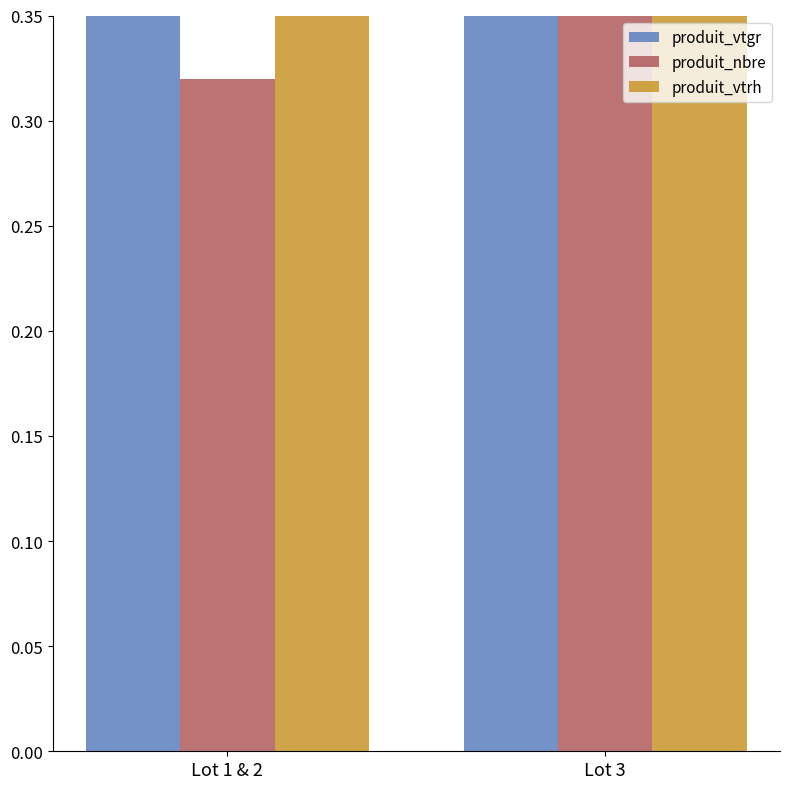

Reading left to right, extract all data points from this chart.

produit_vtgr: 0.9	1.0
produit_nbre: 0.3	0.4
produit_vtrh: 0.7	0.8